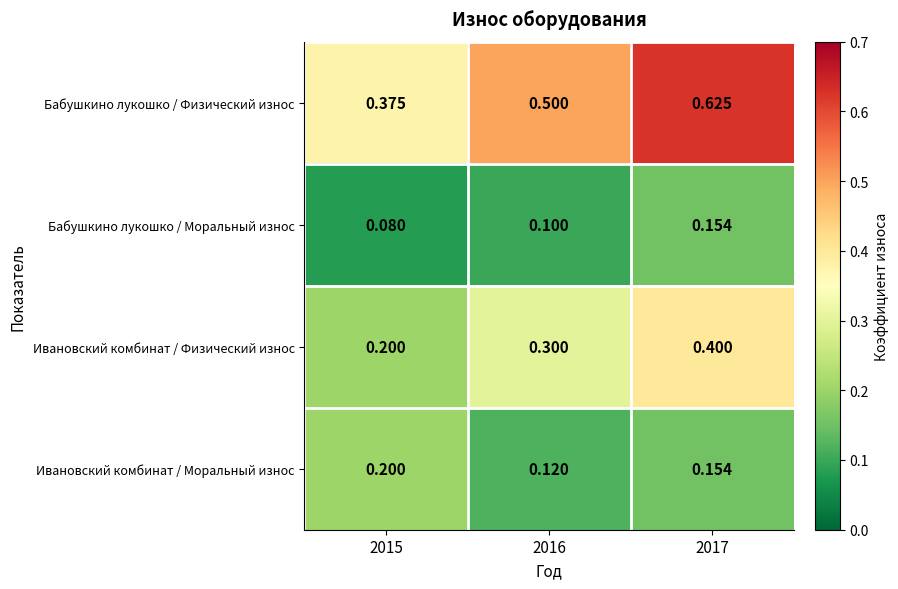

Which series changed the most between 2015 and 2016?

Бабушкино лукошко / Физический износ